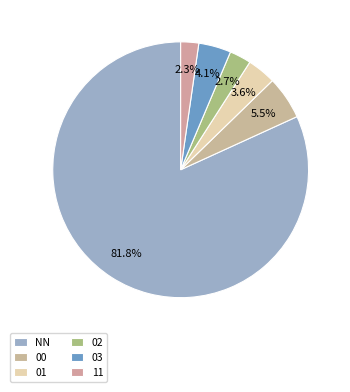

Does NN account for over 50% of the chart?

Yes